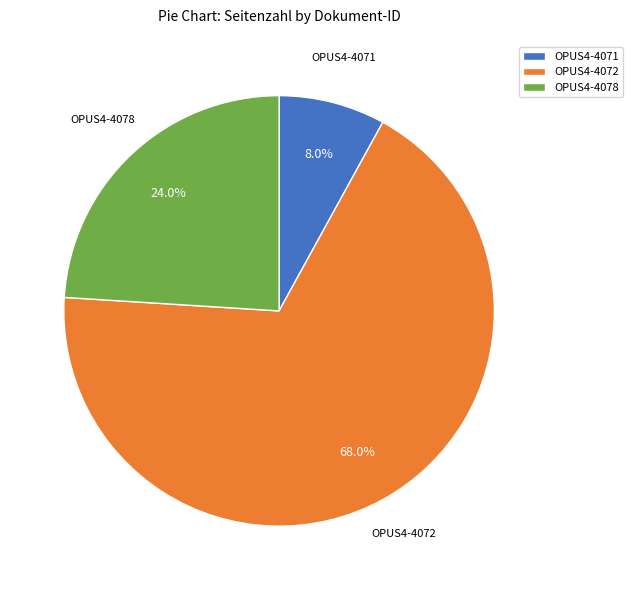

What is the total percentage of OPUS4-4072 and OPUS4-4071?

76.0%